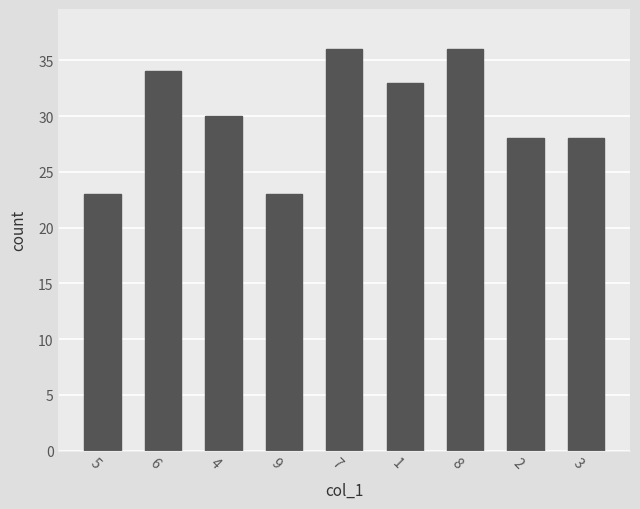

The chart shows a value of 28 at 2. True or false?

True